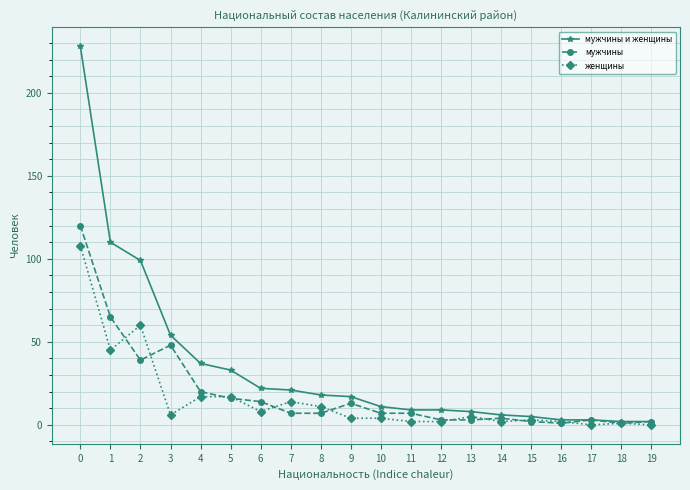

What is the total value across all series at 8?

36